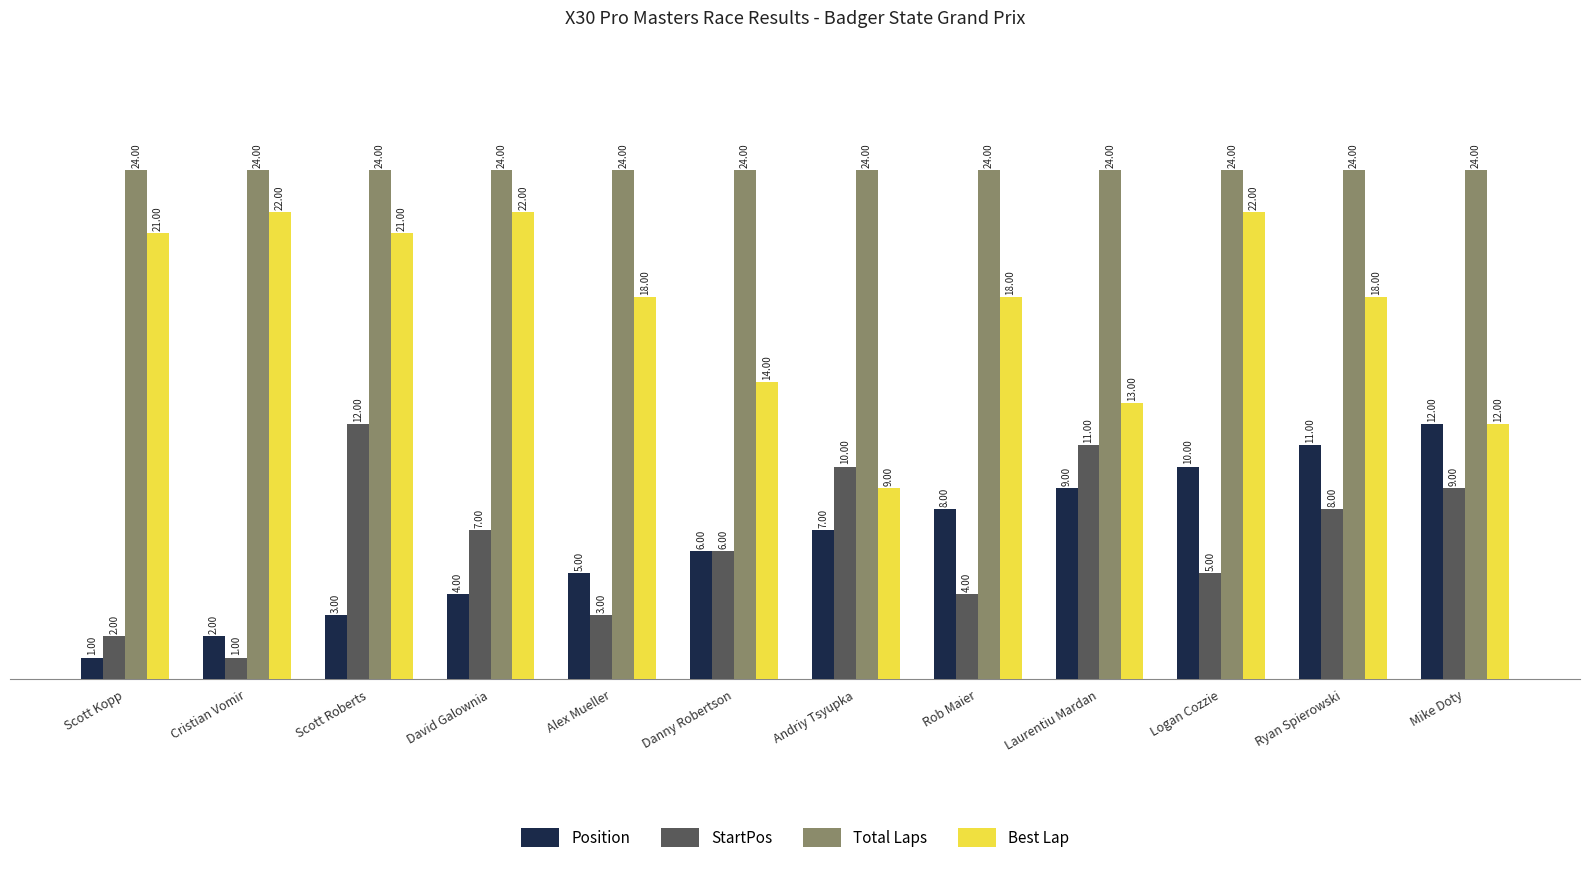

What is the label of the 9th bar from the left?

Laurentiu Mardan